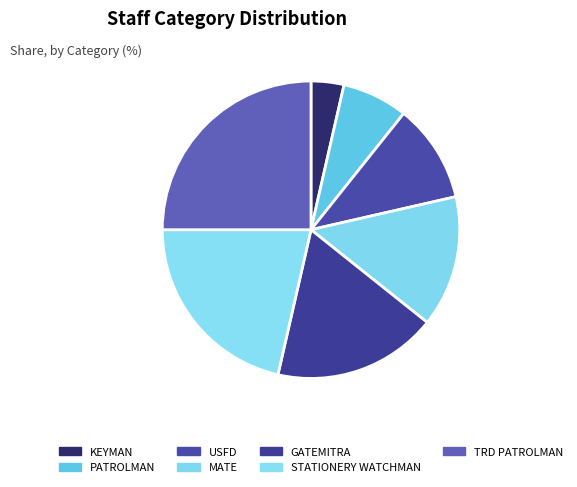

To the nearest percent, what portion does GATEMITRA represent?

18%